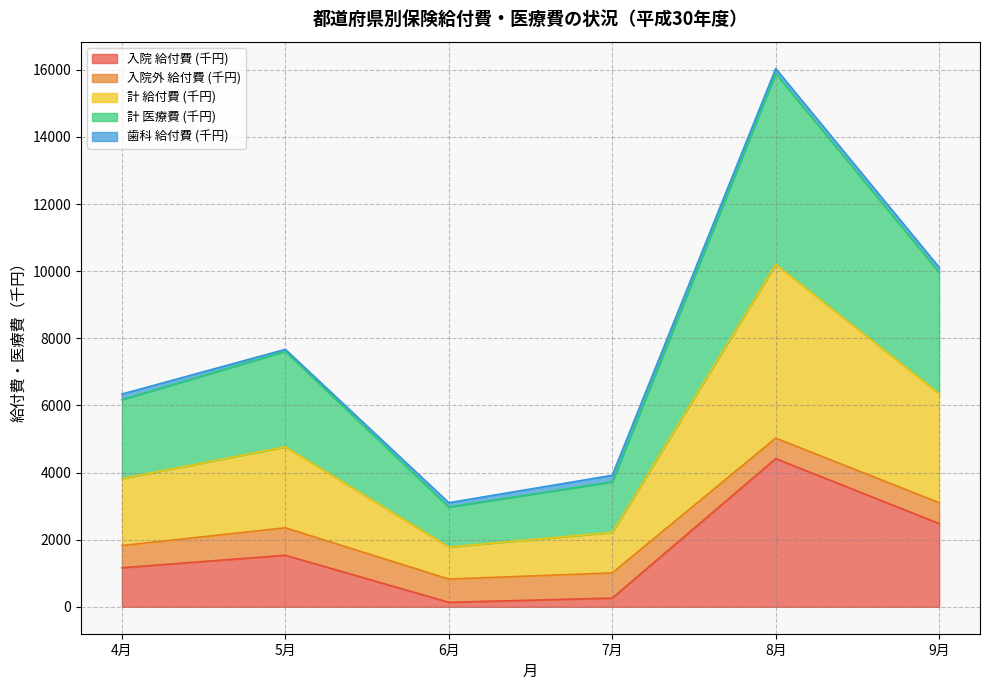

How many data points in 計 医療費 (千円) are less than 7612?

3